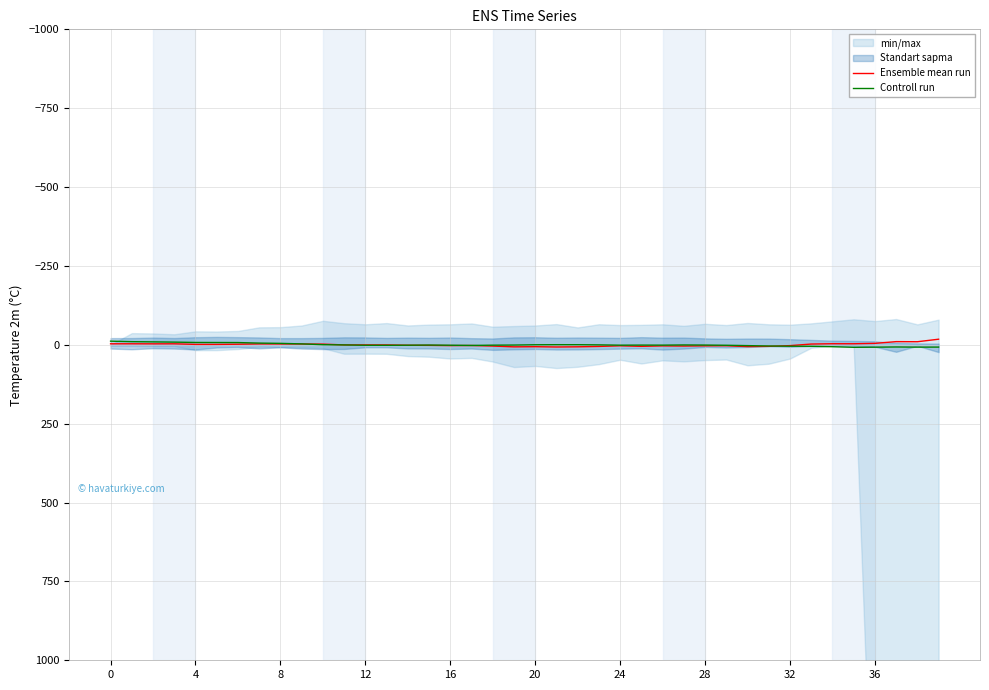

How many values in Controll run are below zero?

14